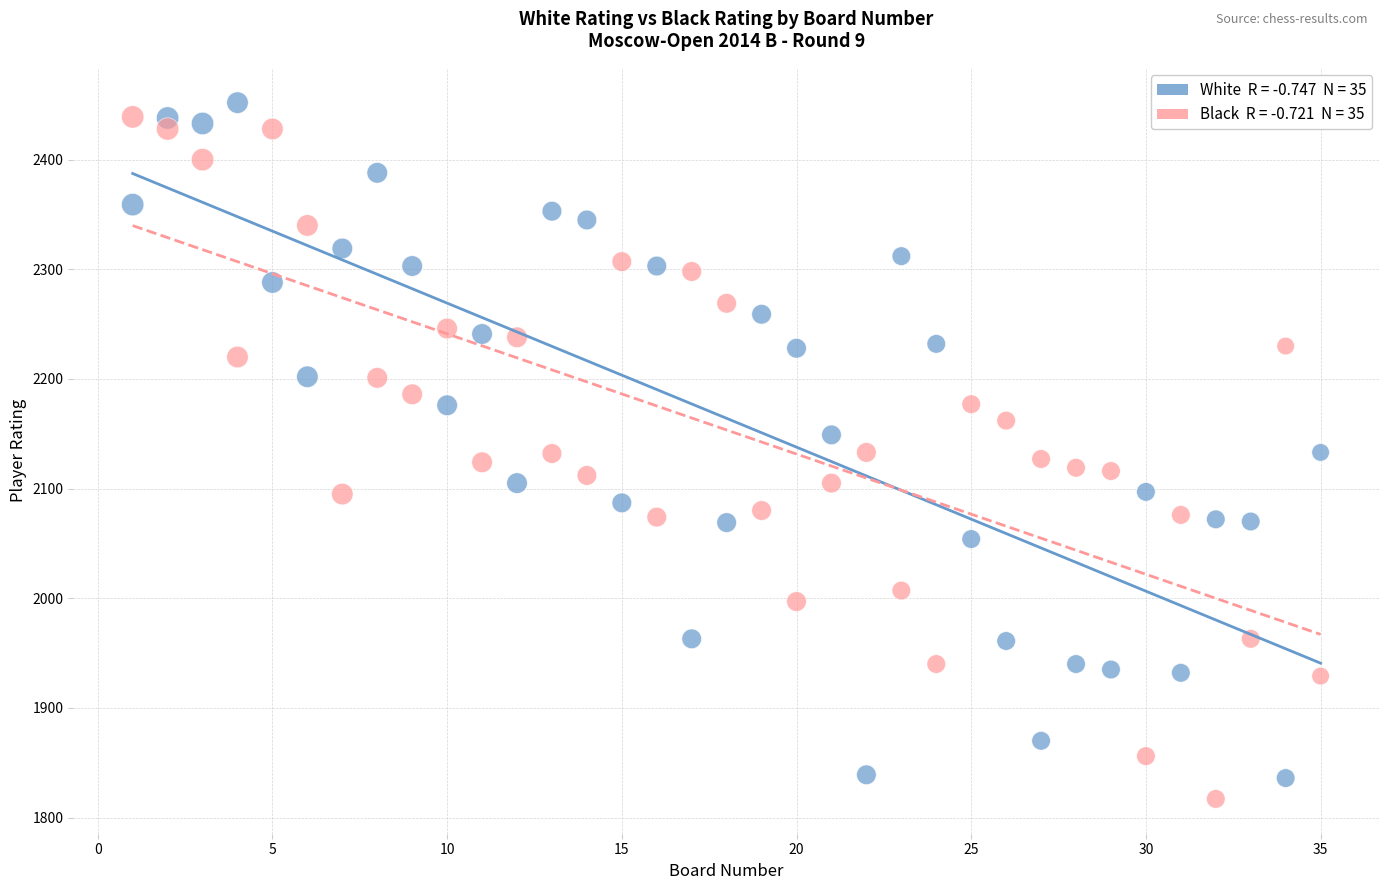

Across all data points, what is the range of Y values (max minus min)?

635